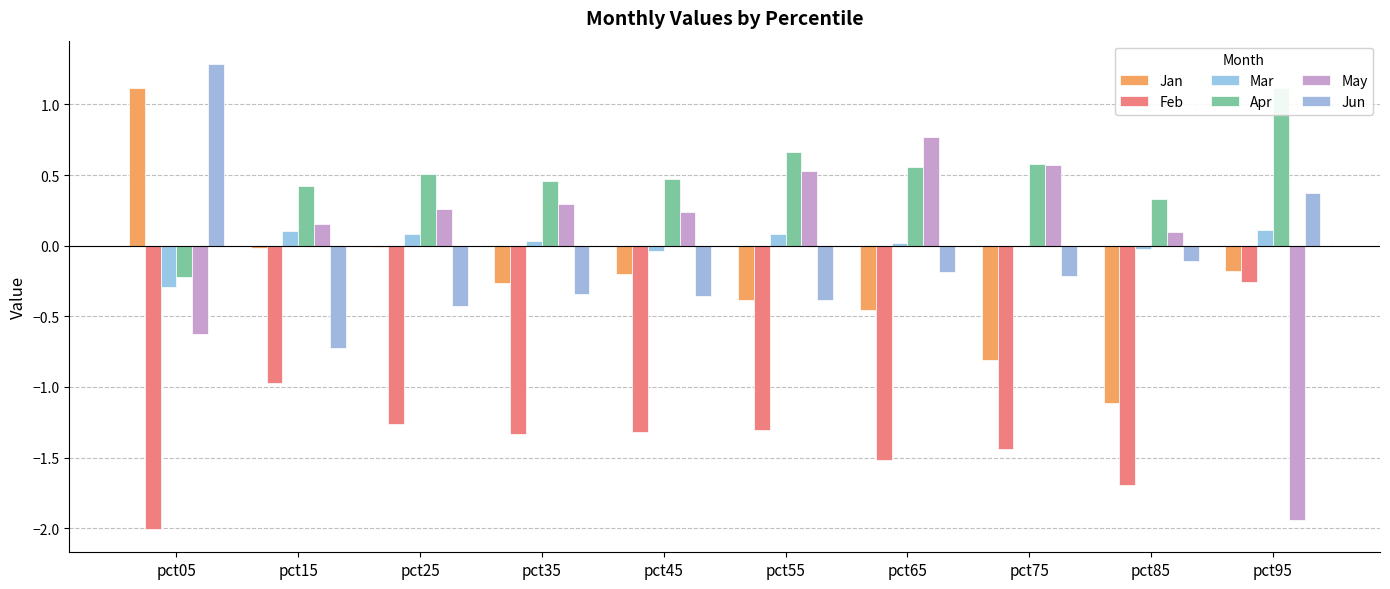

How many values in the Apr series exceed 0?

9